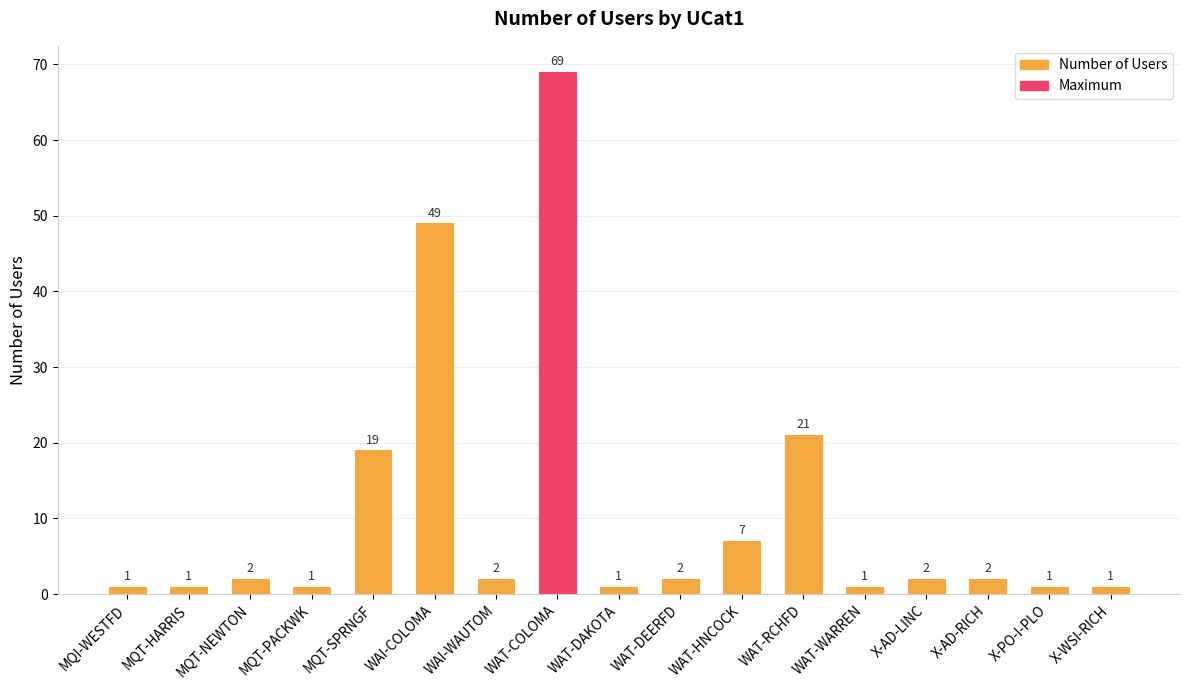

What position from the left is MQT-PACKWK?

4